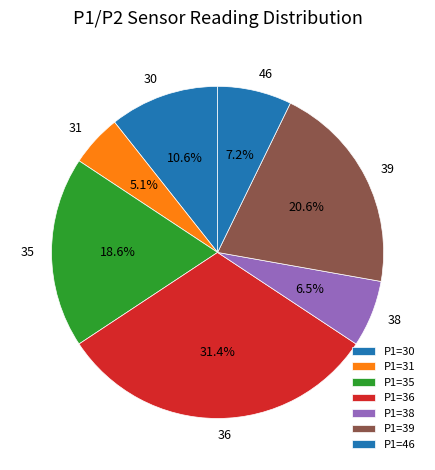

How much of the chart is everything except 36?

68.6%